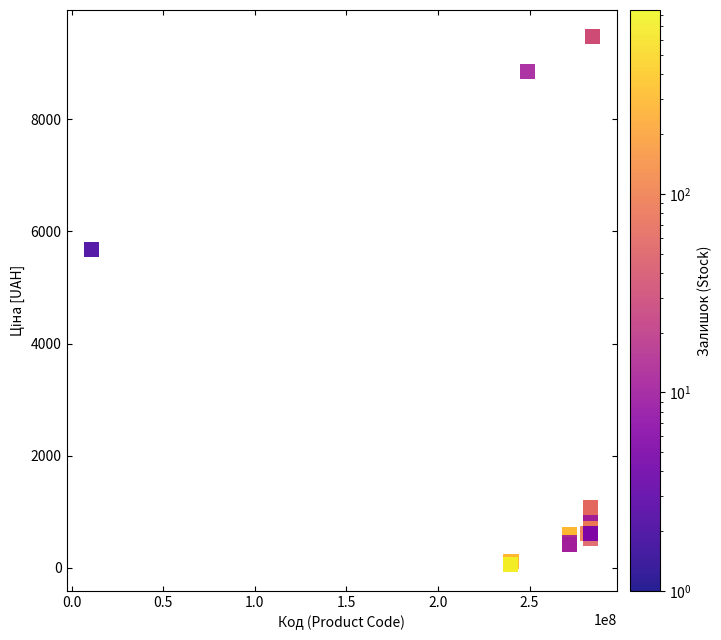

What Y value in the scatter plot is closest to 4768?

5673.8